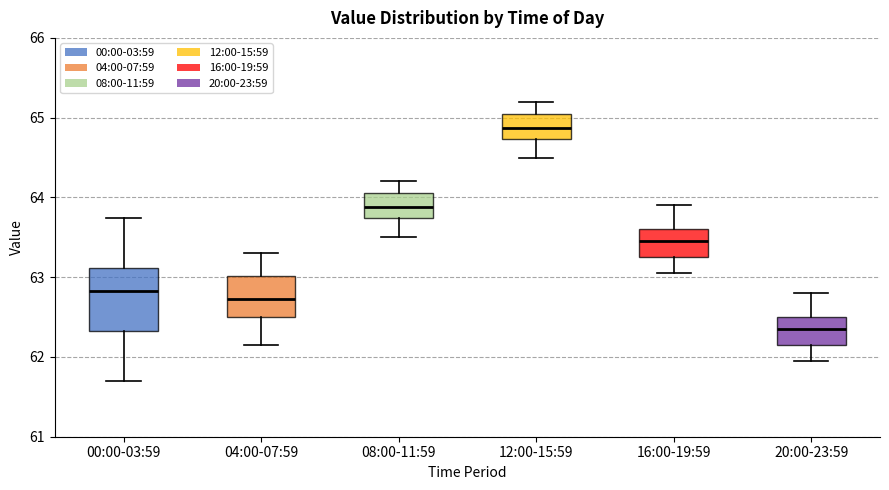

Reading left to right, transcribe this box plot: for each box, give where its median line is, the range the box spans, and where its two whiskers end, as read against the y-axis. The values are not printed on the chart, so give them approximately, as read against the axis.

00:00-03:59: median 62.8, box 62.3 to 63.1, whiskers 61.7 to 63.7
04:00-07:59: median 62.7, box 62.5 to 63.0, whiskers 62.2 to 63.3
08:00-11:59: median 63.9, box 63.7 to 64.1, whiskers 63.5 to 64.2
12:00-15:59: median 64.9, box 64.7 to 65.1, whiskers 64.5 to 65.2
16:00-19:59: median 63.5, box 63.3 to 63.6, whiskers 63.1 to 63.9
20:00-23:59: median 62.4, box 62.2 to 62.5, whiskers 62.0 to 62.8